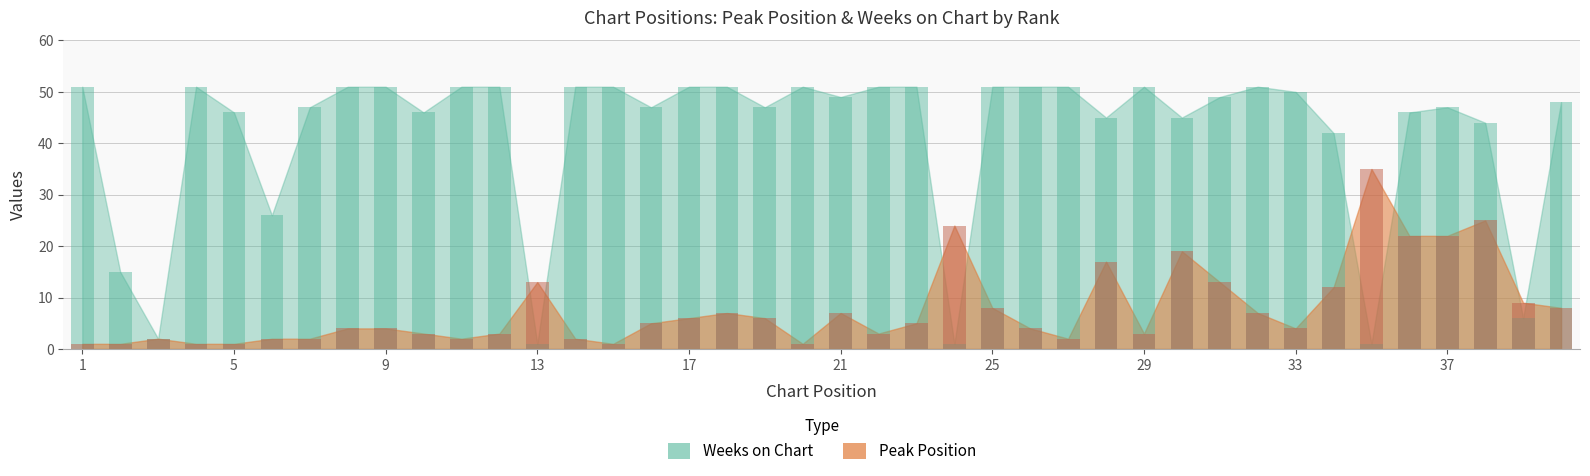

What is the difference between the Weeks on Chart values at 5 and 17?

5